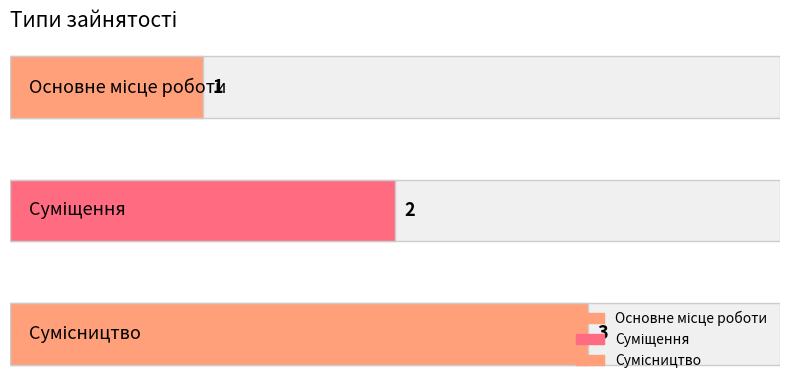

Count the values in the range 1 to 3.

3